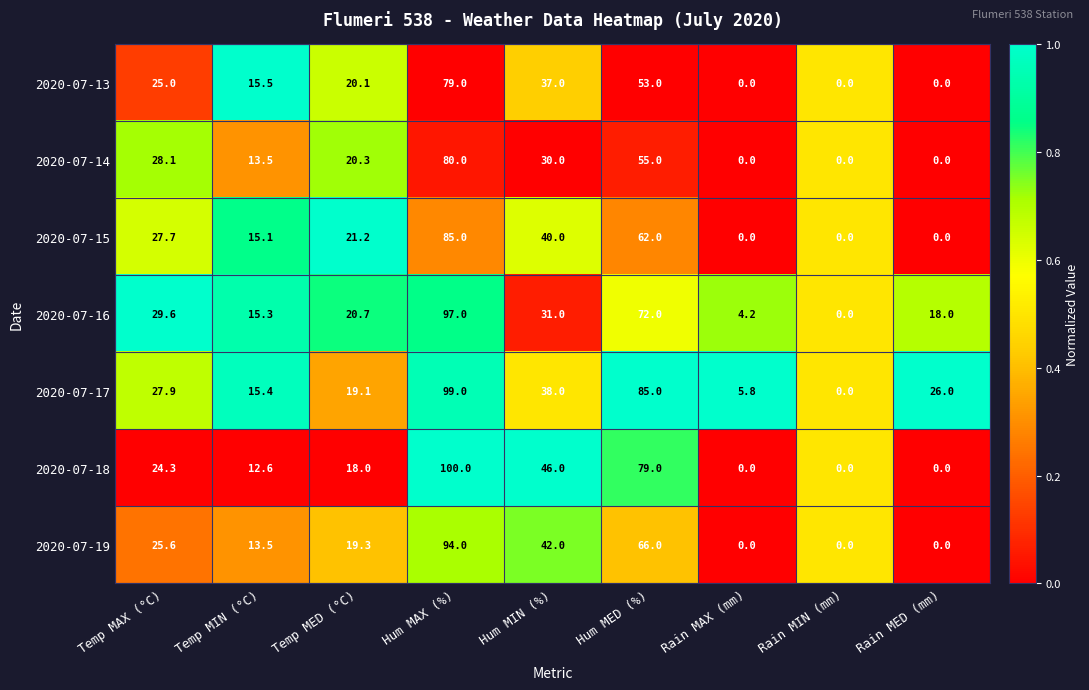

At Temp MAX (°C), list the series in order from smallest to largest.

2020-07-18, 2020-07-13, 2020-07-19, 2020-07-15, 2020-07-17, 2020-07-14, 2020-07-16